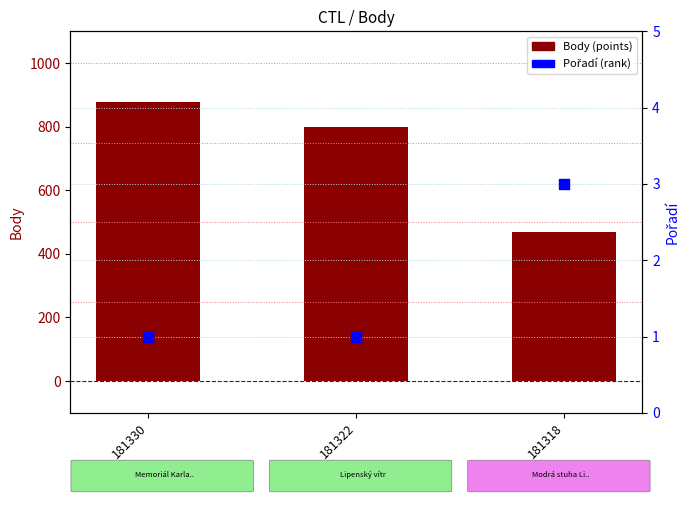

Which series has the largest Y range (max minus min)?

Body (points)